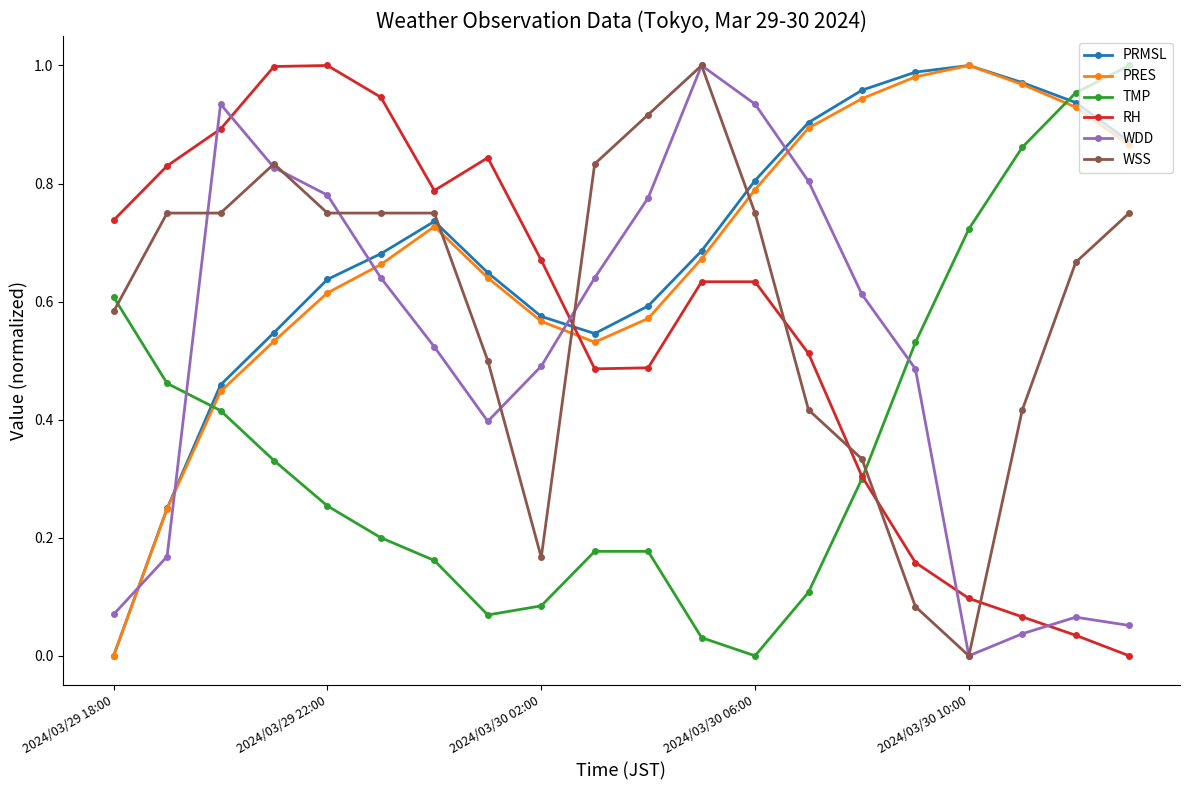

True or false: WSS and PRMSL cross at least once.

True